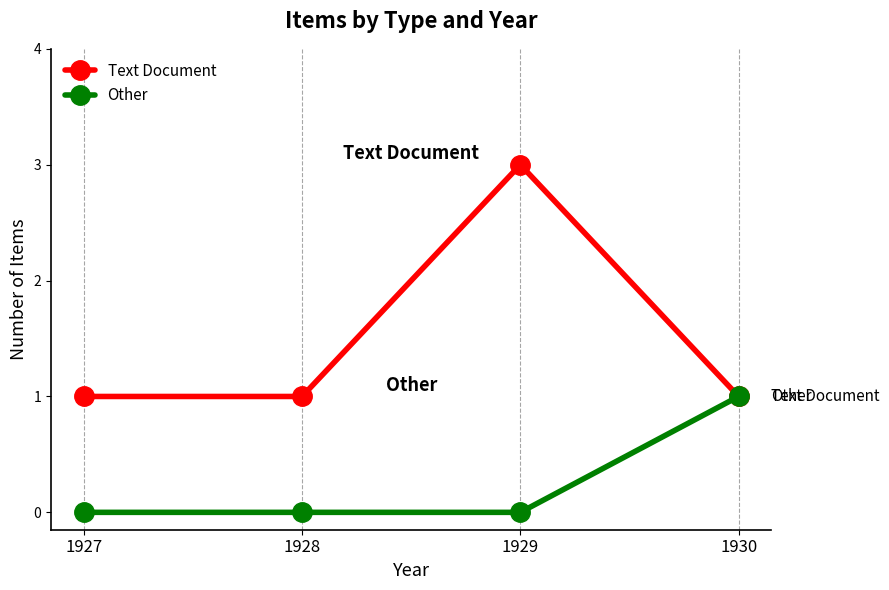

Is it true that Text Document equals 1 at 1930?

True